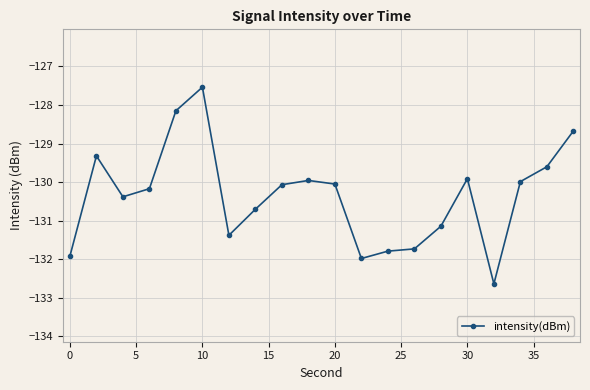

What is the difference between the second highest and second lowest values?

3.8